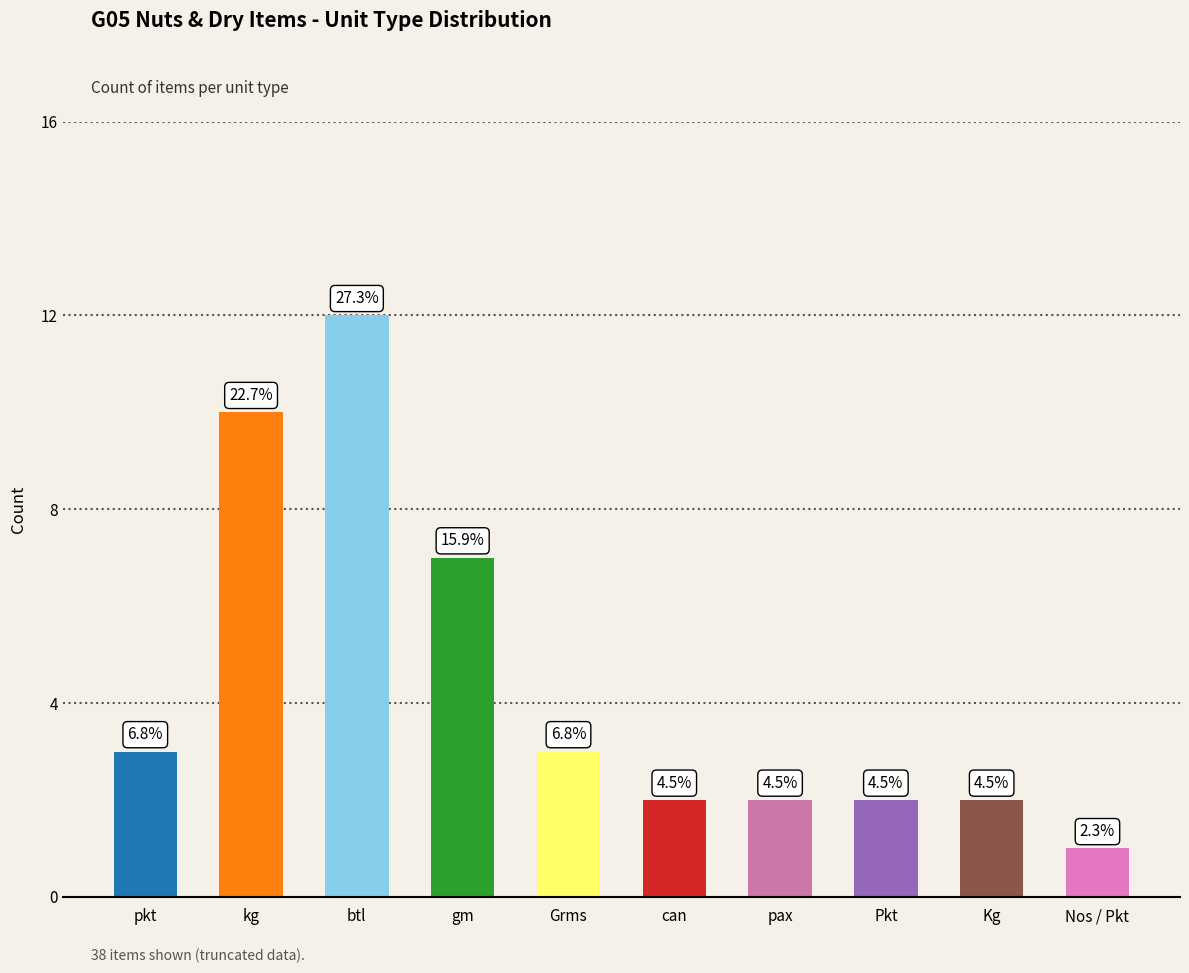

Which category has the highest value across all series?

btl